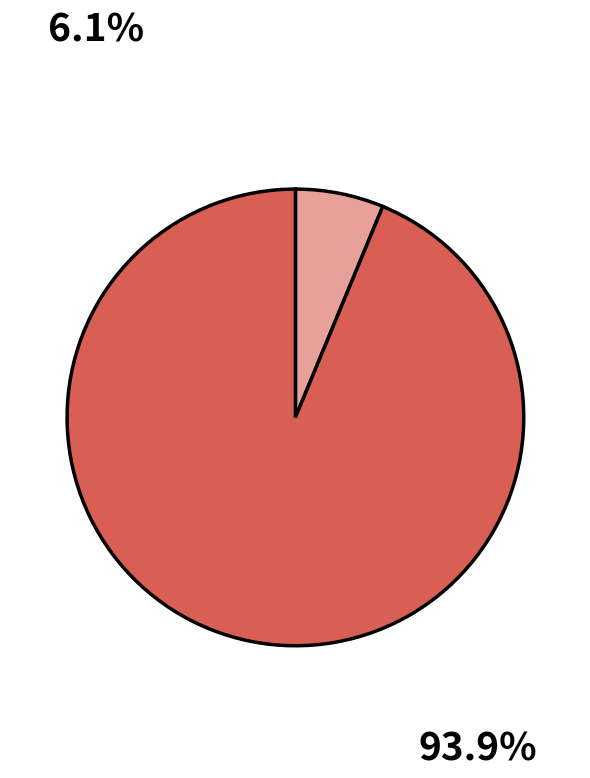

Is there any slice that represents more than half of the pie?

Yes